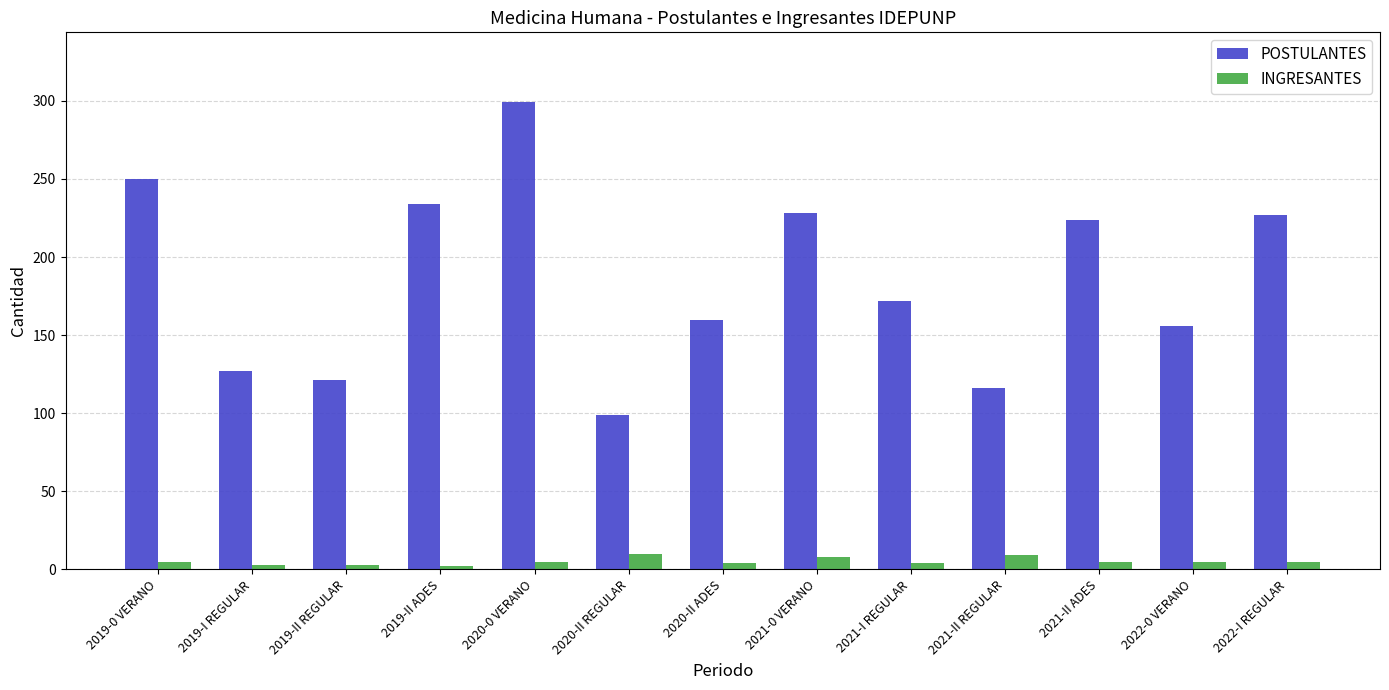

What is the approximate value of INGRESANTES at 2021-II REGULAR?

9